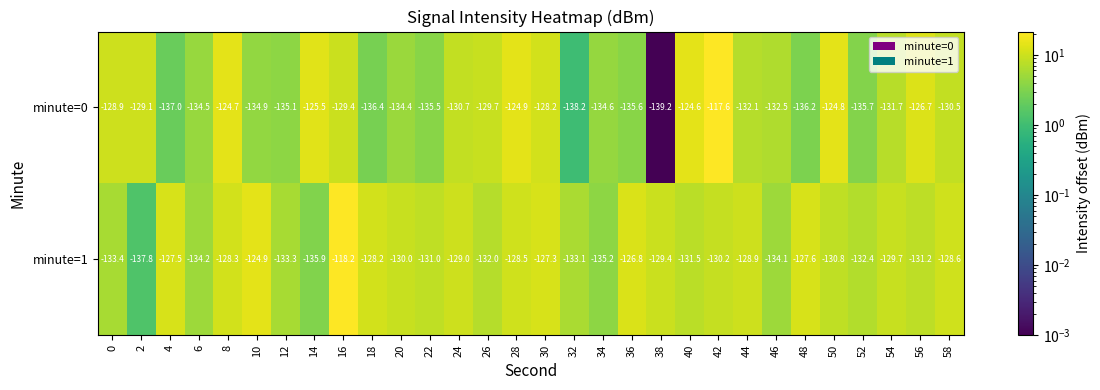

How many series are shown in this chart?

2